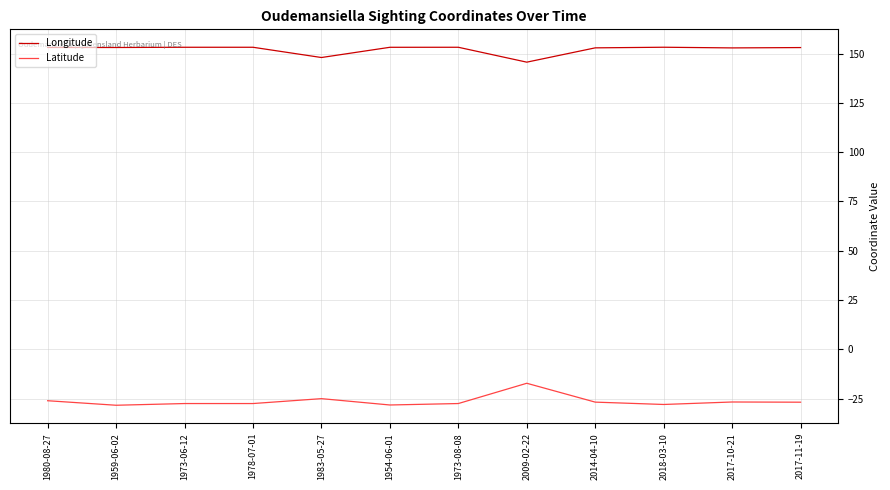

What position from the right is 1973-06-12?

10